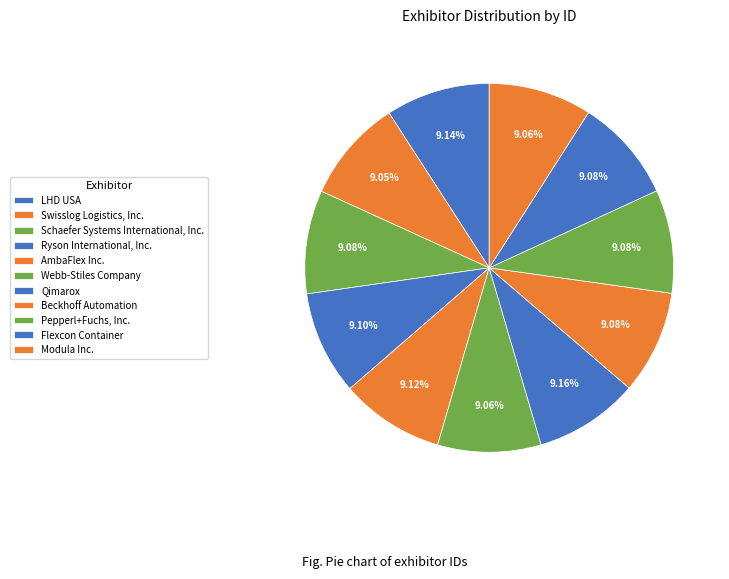

What percentage is the LHD USA slice, to the nearest percent?

9%